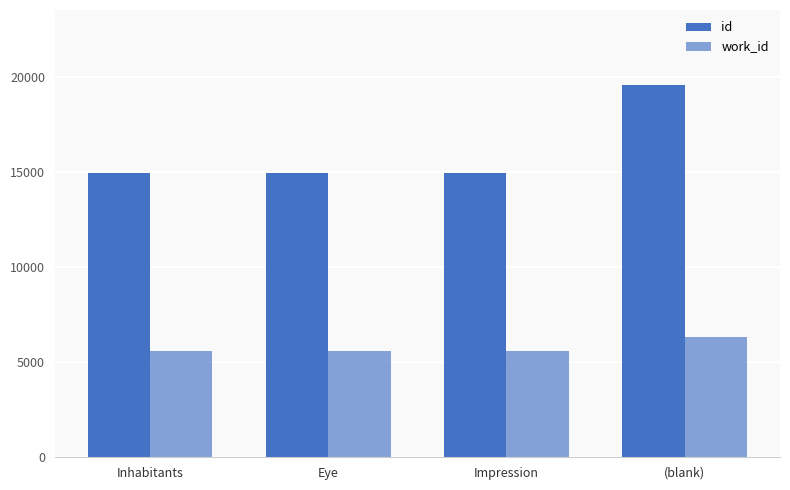

What is the total value across all series at Impression?

20534.0